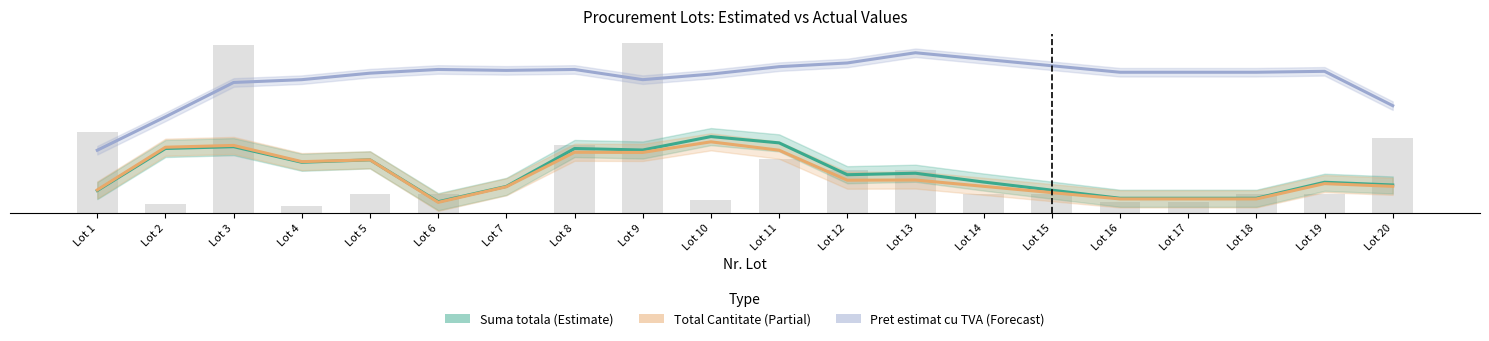

Which series has the largest total across all categories?

Pret estimat cu TVA